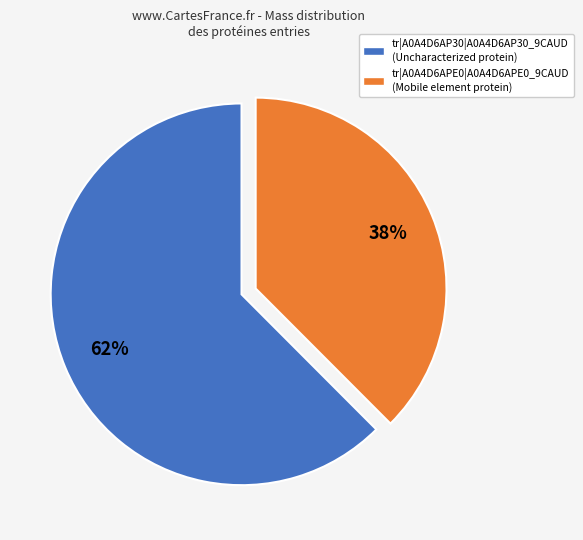

What is the largest slice in the pie chart?

tr|A0A4D6AP30|A0A4D6AP30_9CAUD